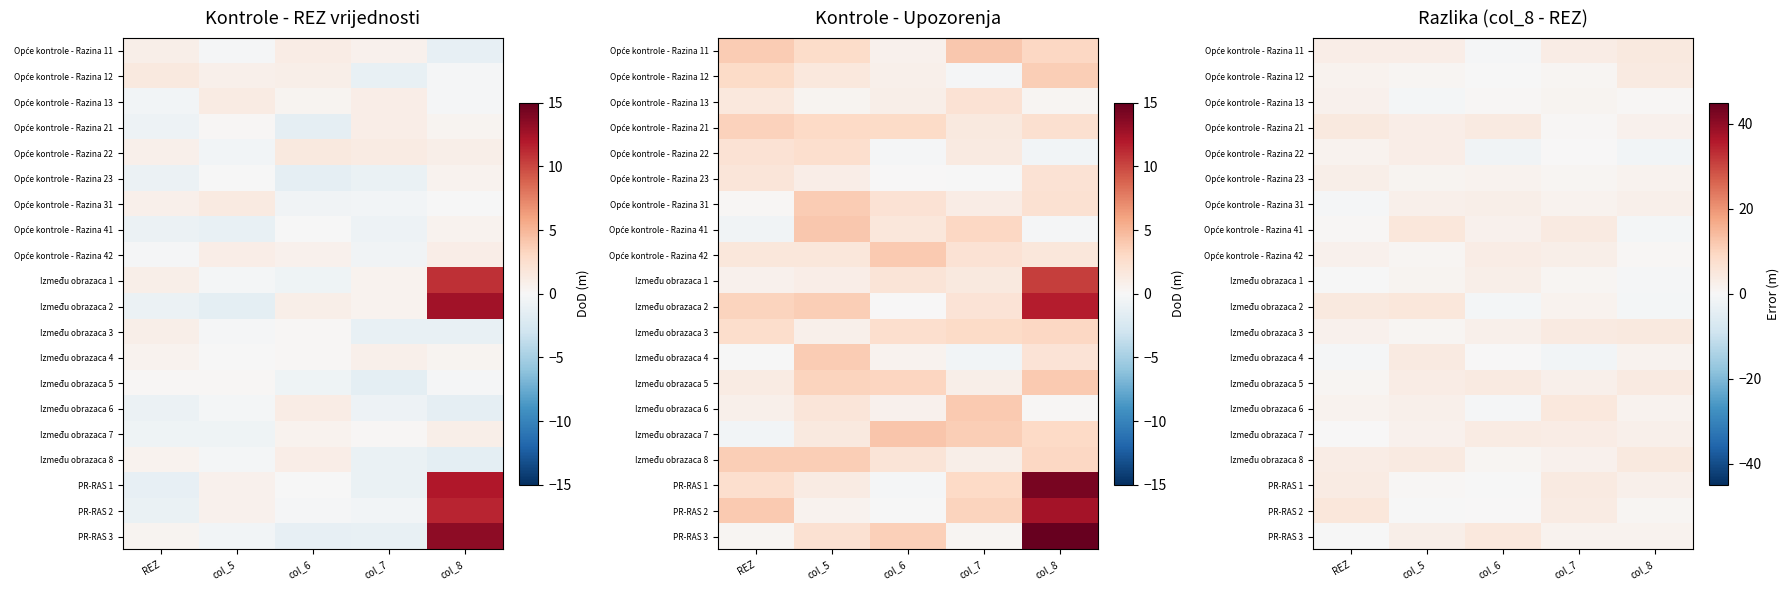

What is the minimum value for Opće kontrole - Razina 11?

-0.4